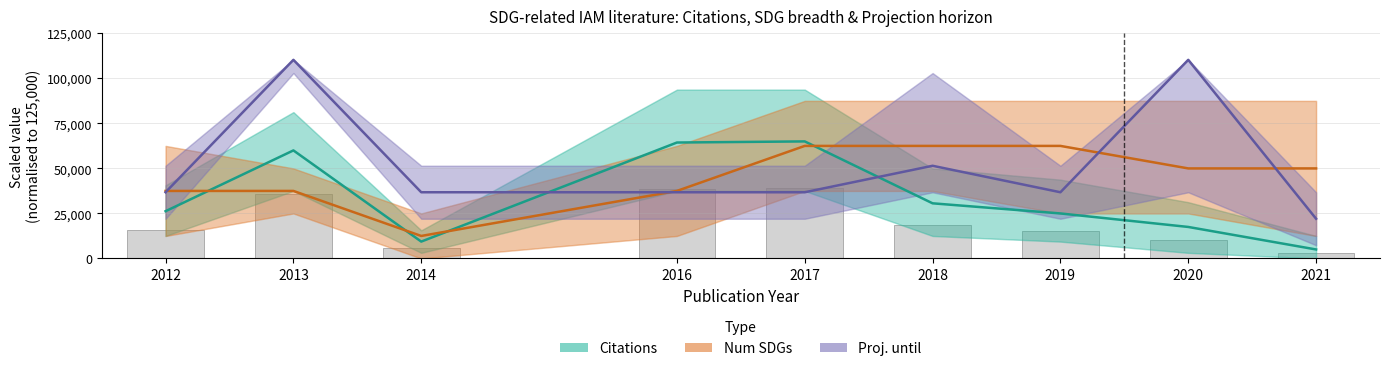

At 2016, list the series in order from smallest to largest.

Proj. until (scaled), Num SDGs (scaled), Citations (bar), Citations (scaled)